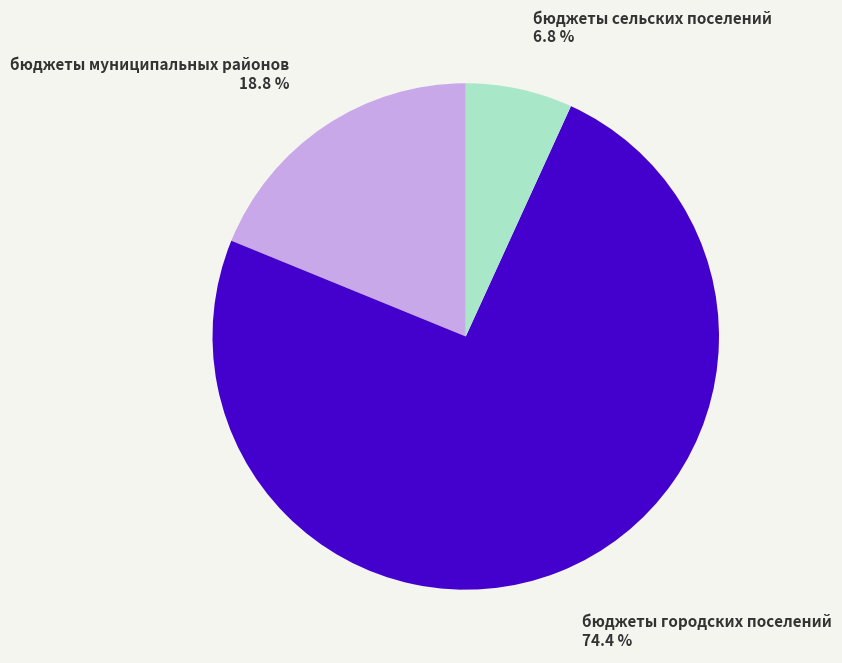

To the nearest percent, what portion does бюджеты городских поселений represent?

74%